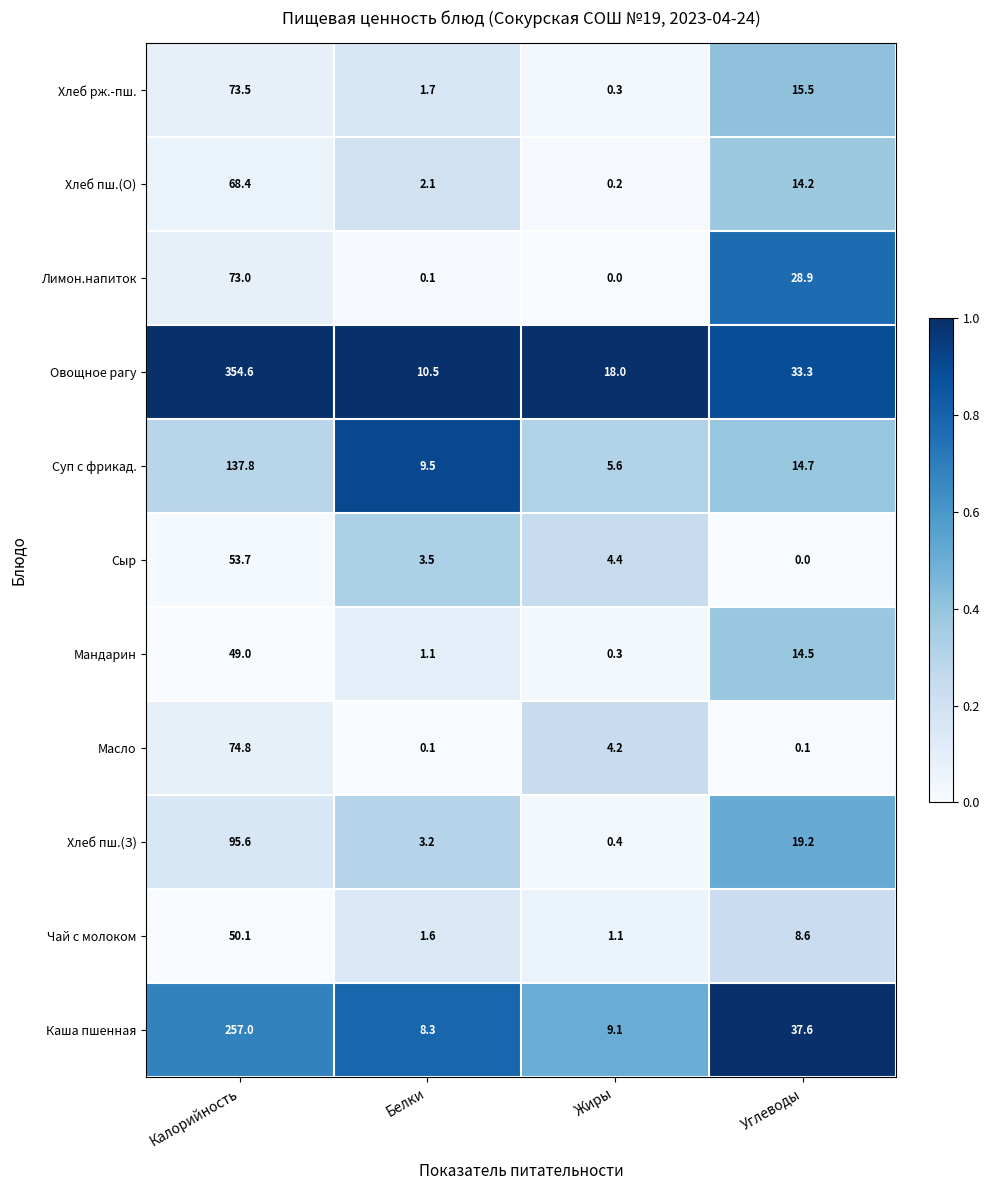

Is it true that Хлеб пш.(О) equals 2.8 at Белки?

False